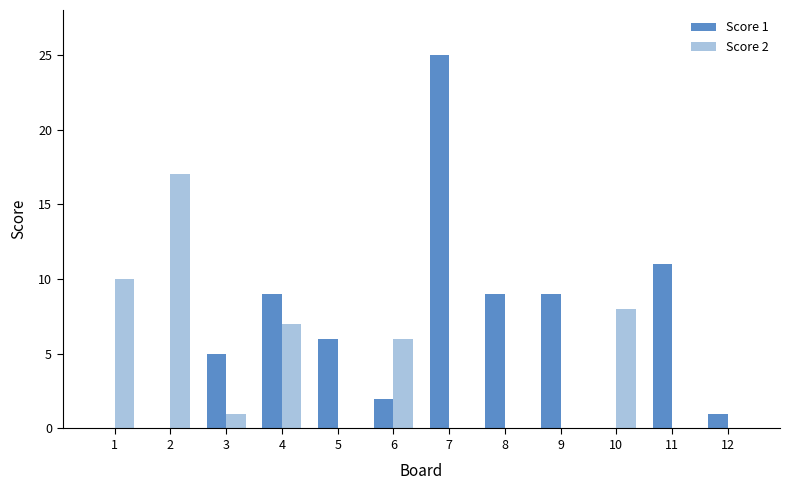

Reading left to right, what are all the values shown in this chart?

Score 1: 0	0	5	9	6	2	25	9	9	0	11	1
Score 2: 10	17	1	7	0	6	0	0	0	8	0	0